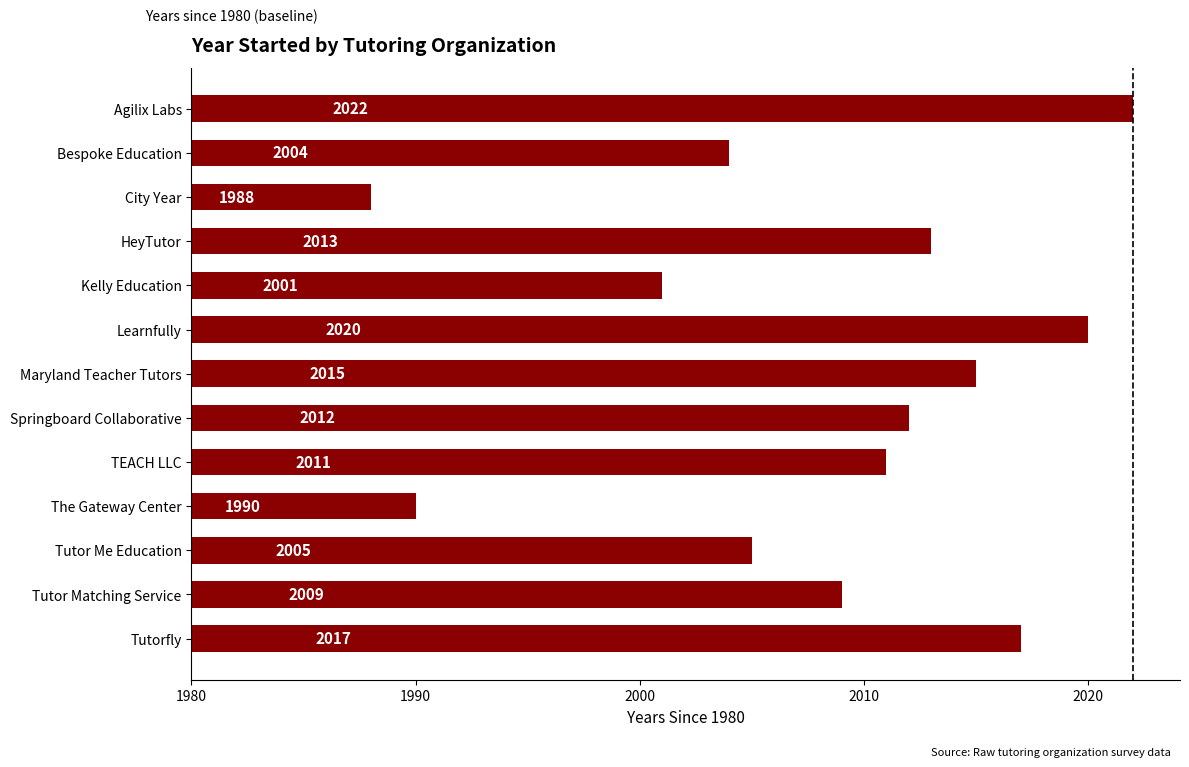

Are the bars horizontal?

Yes